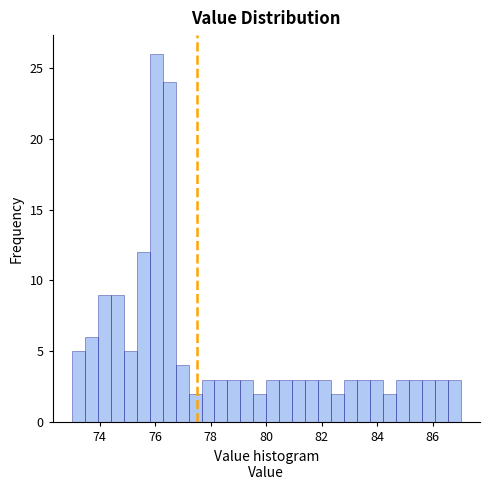

Around what value on the x-axis is the tallest bar? Give the approximate position of its centre, as read against the axis.

76.0